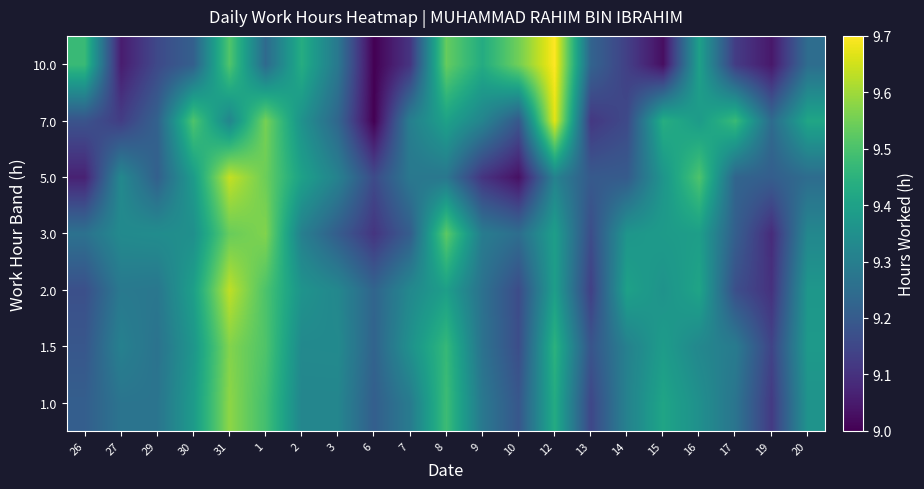

At which category is the sum across all series the highest?

31